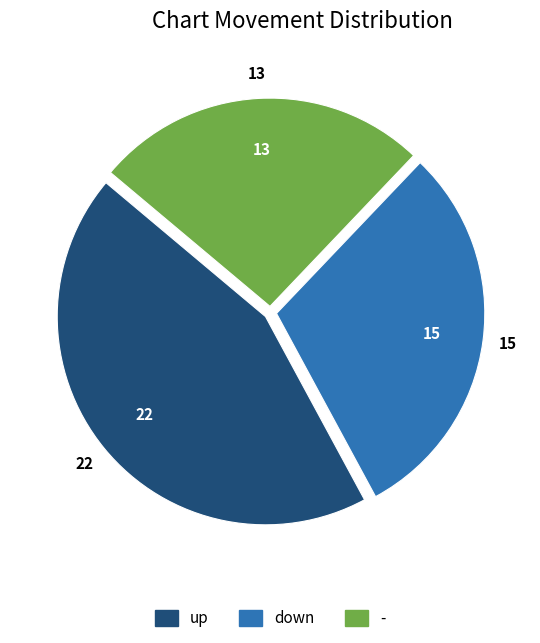

Does - represent more than half of the total?

No